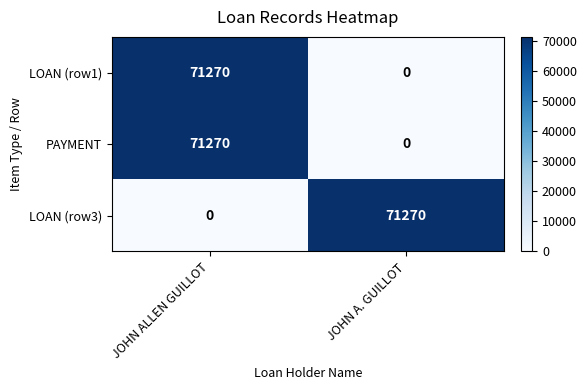

What is the maximum value shown in the chart?

71270